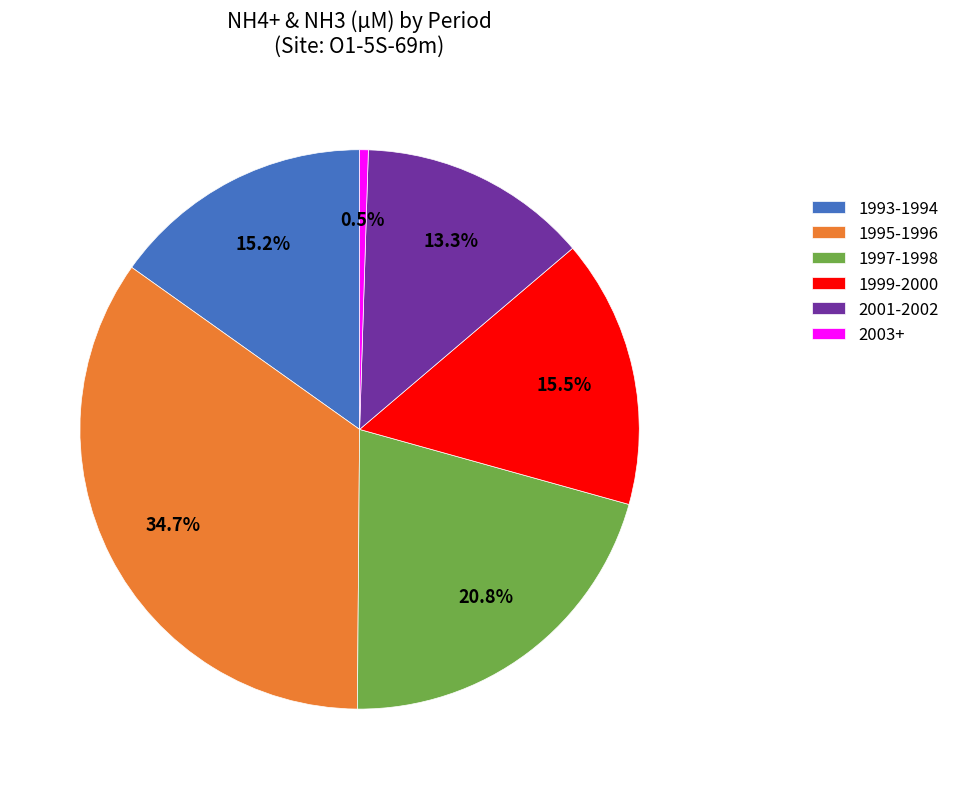

Approximately how many times larger is the value at 1995-1996 compared to 1999-2000?

2.2